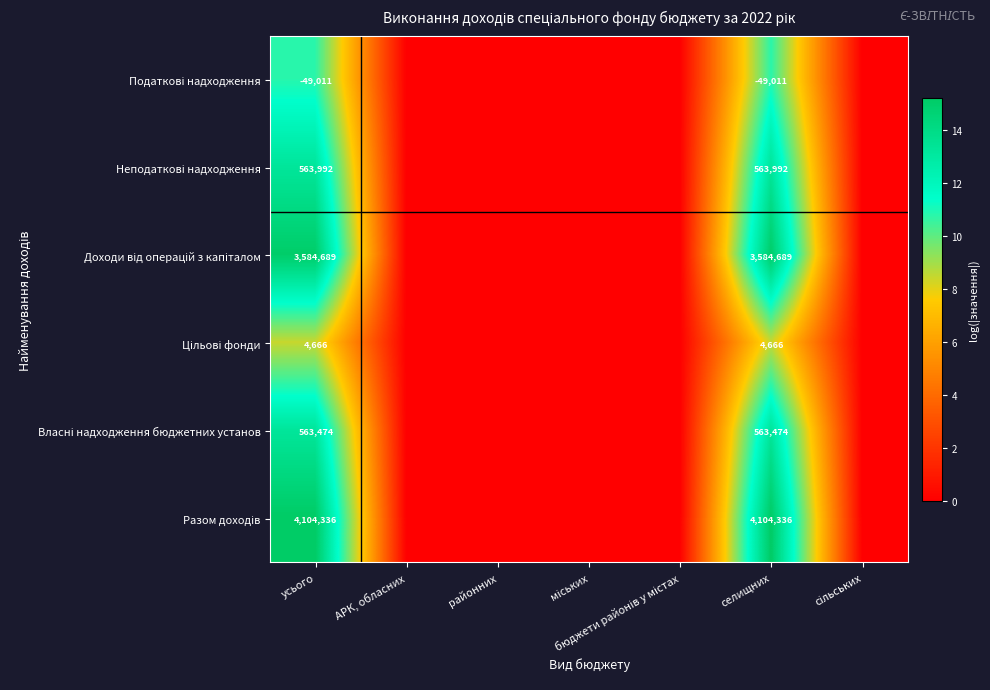

What is the difference between the highest and lowest values at селищних?

4153347